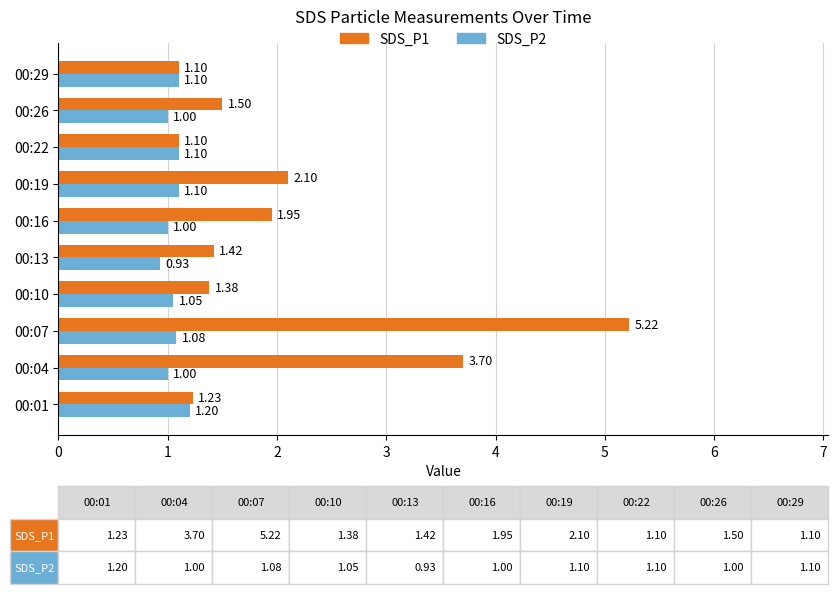

What is the total value across all series at 00:29?

2.2